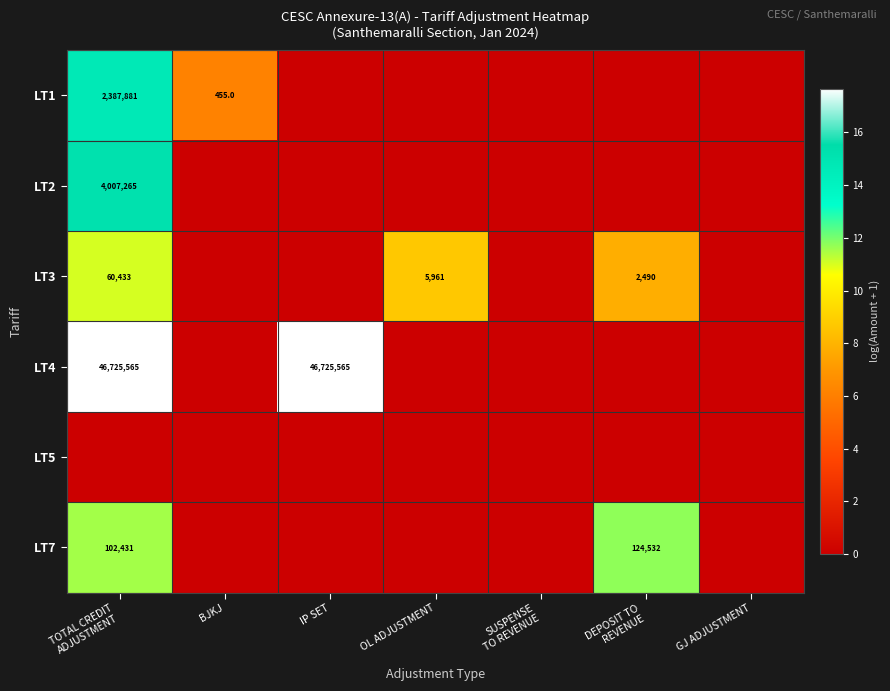

The value of LT1 at IP SET is -6.0. True or false?

False